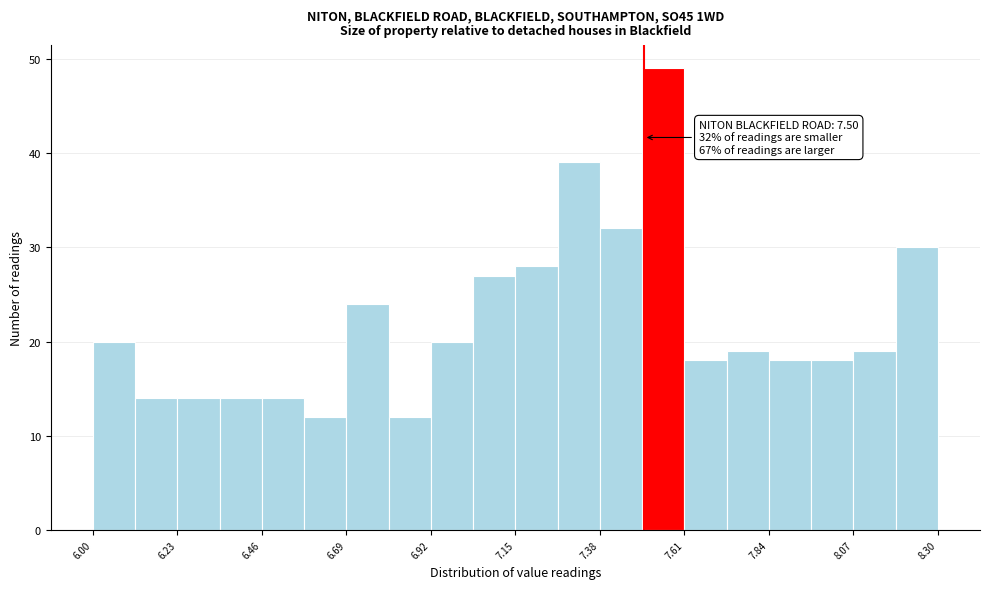

Read against the x-axis, roughly where is the centre of the tallest bar?

7.55